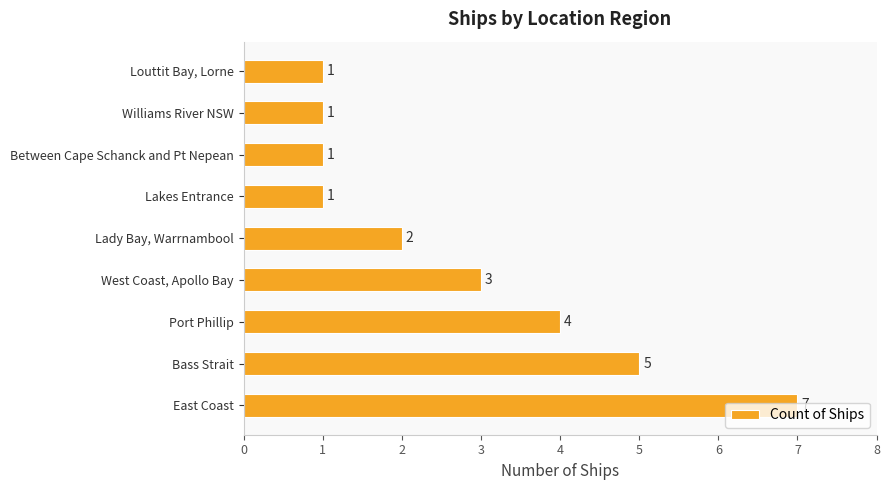

What is the smallest value displayed?

1